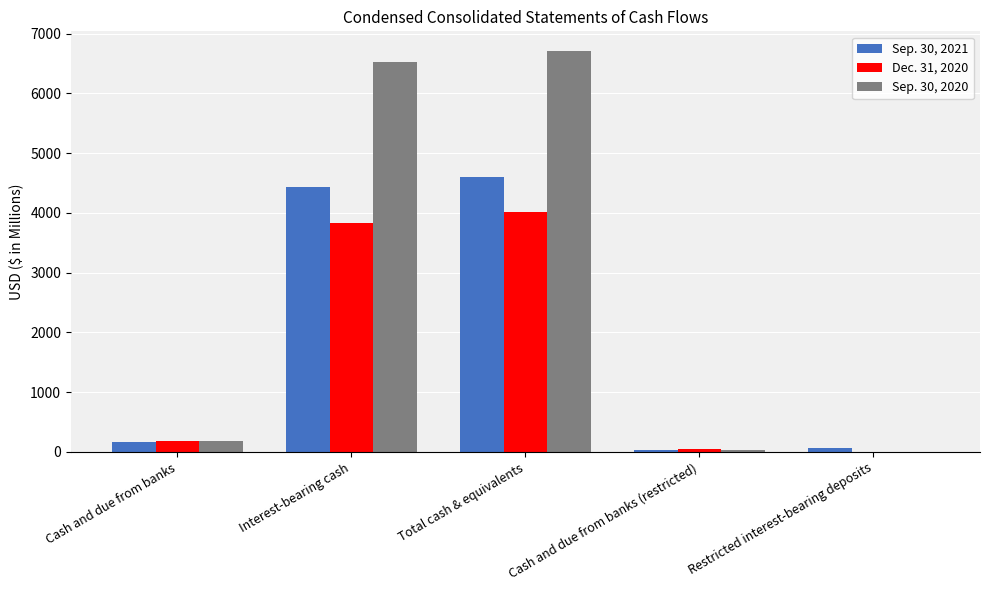

What is the sum of all Dec. 31, 2020 values?

8067.7